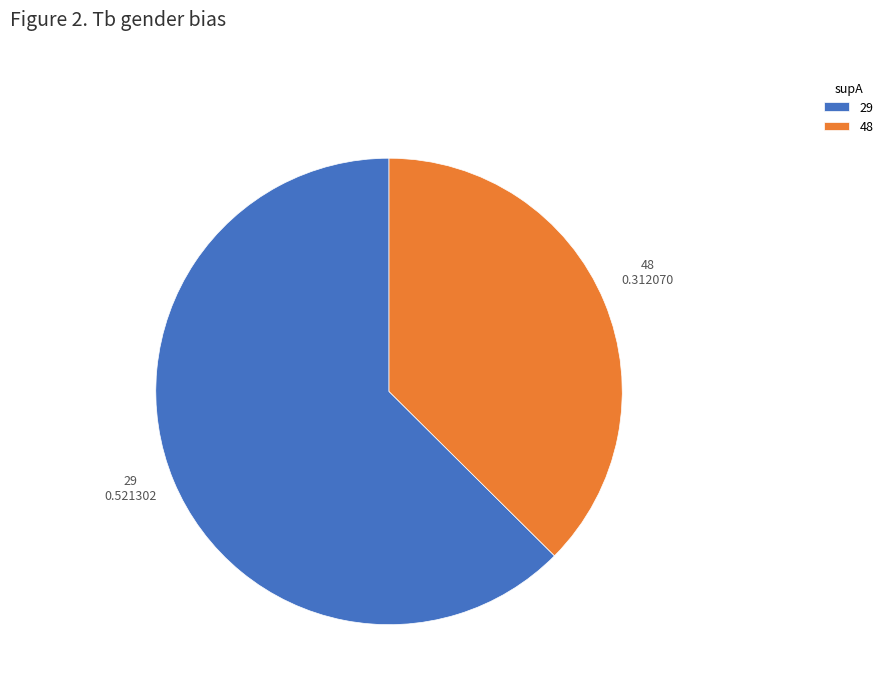

The 48 slice represents 37% of the pie. True or false?

True